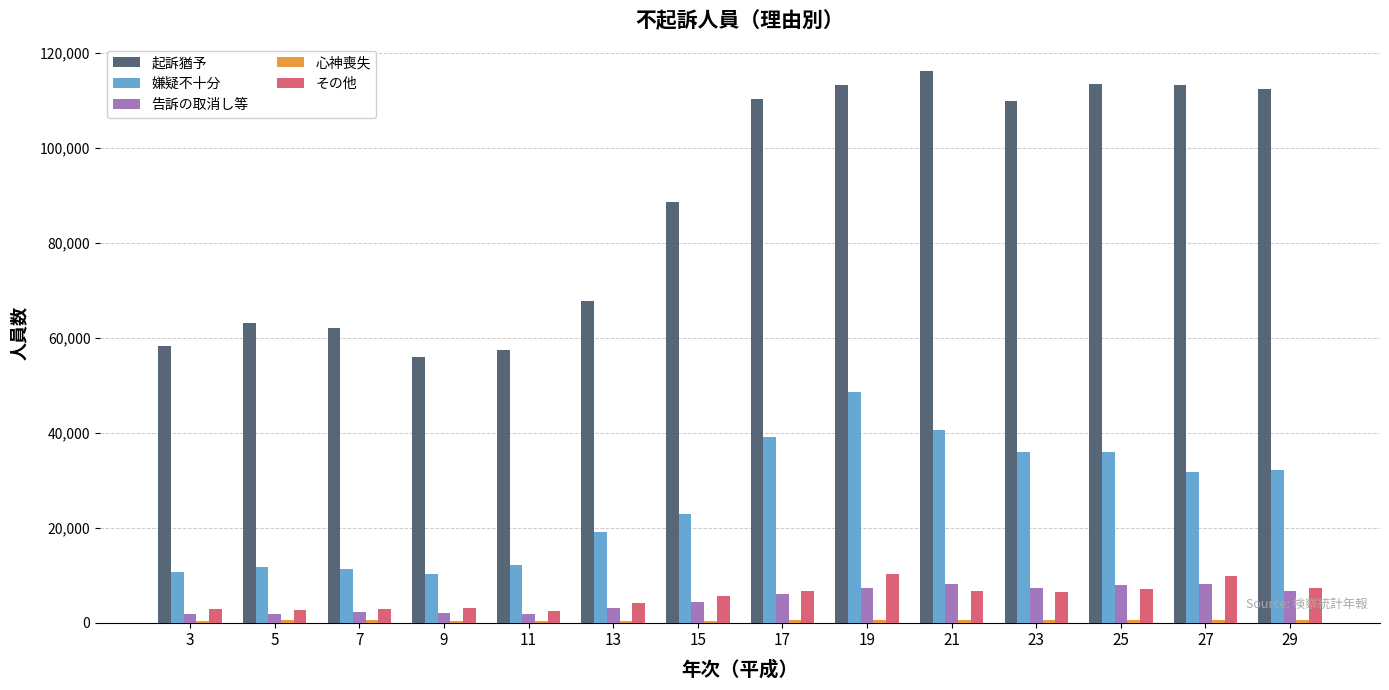

The value of 嫌疑不十分 at 5 is 18928. True or false?

False